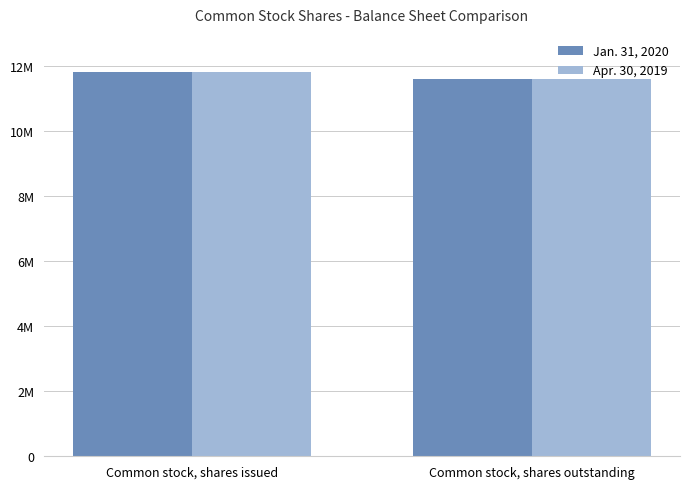

Are the bars horizontal?

No